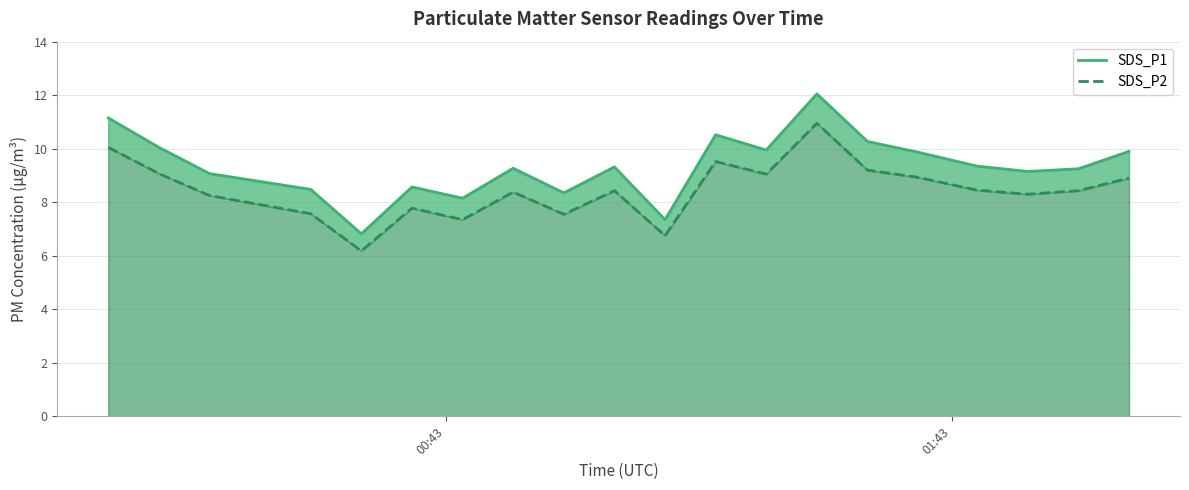

What are all the series names shown in the legend?

SDS_P1, SDS_P2